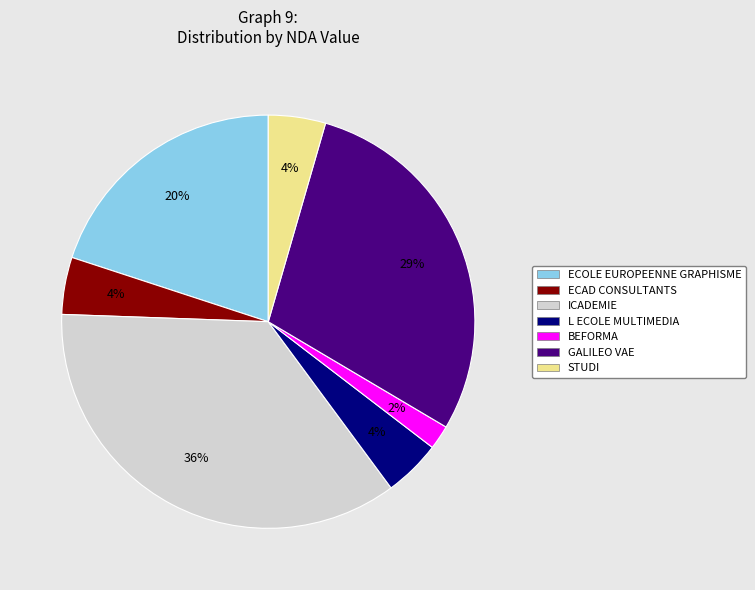

The L ECOLE MULTIMEDIA slice represents 4% of the pie. True or false?

True